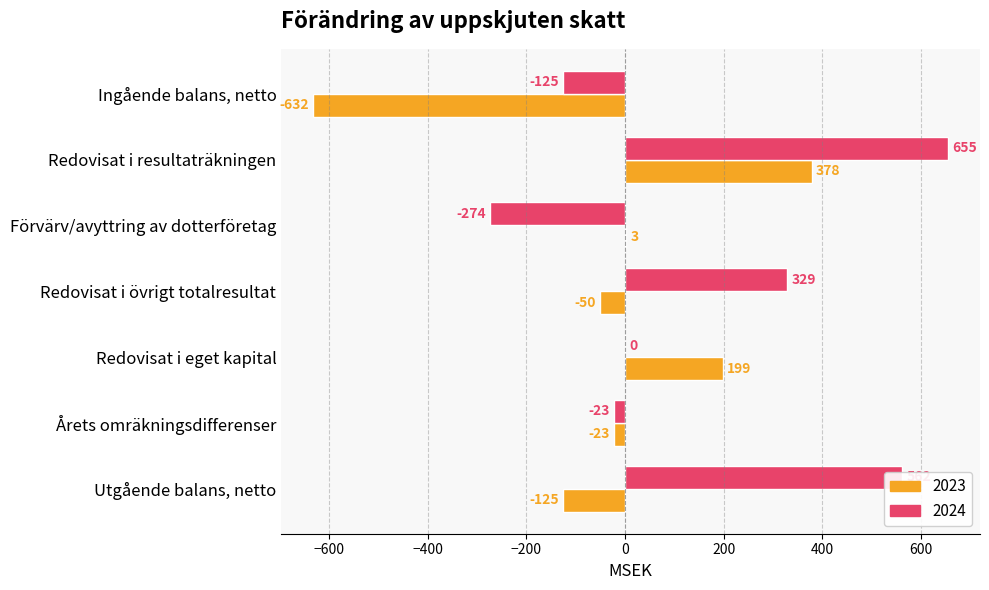

True or false: 2024 has a value of 956 at Utgående balans, netto.

False